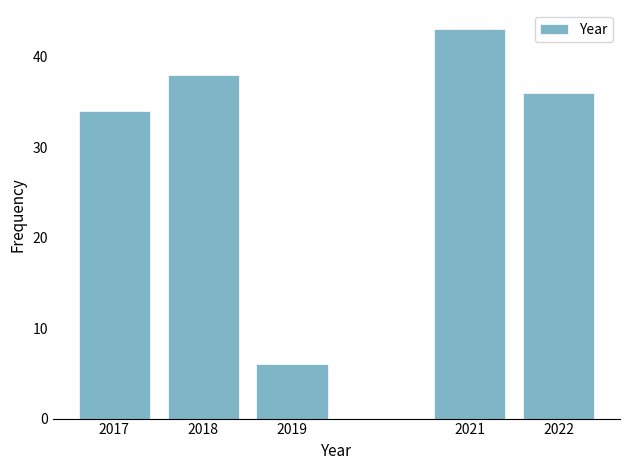

Reading right to left, list all the values displayed in this chart.

36	43	6	38	34